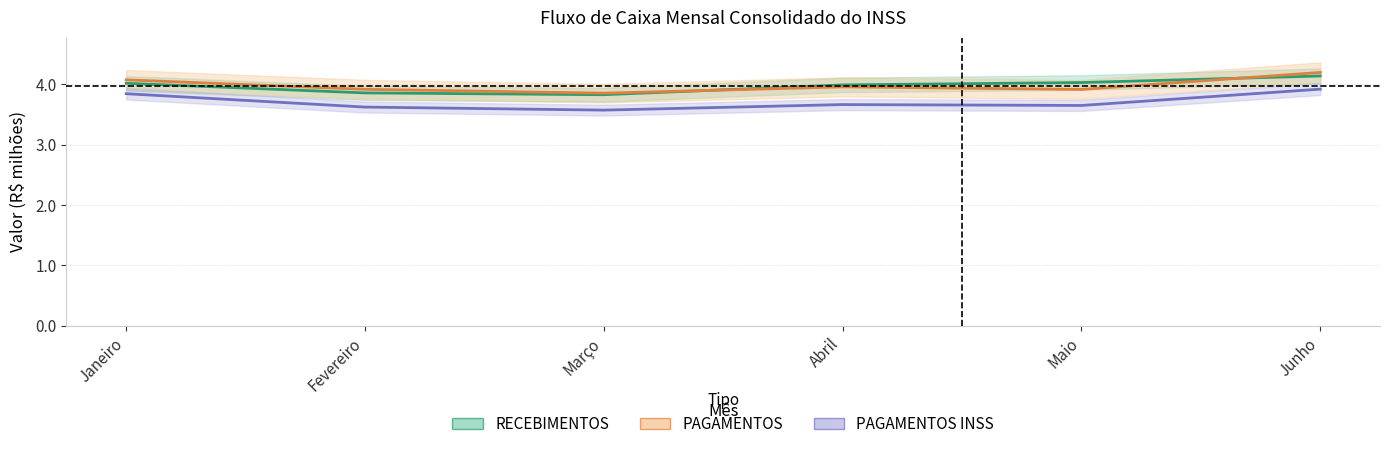

At which category does the chart reach its minimum across all series?

Março